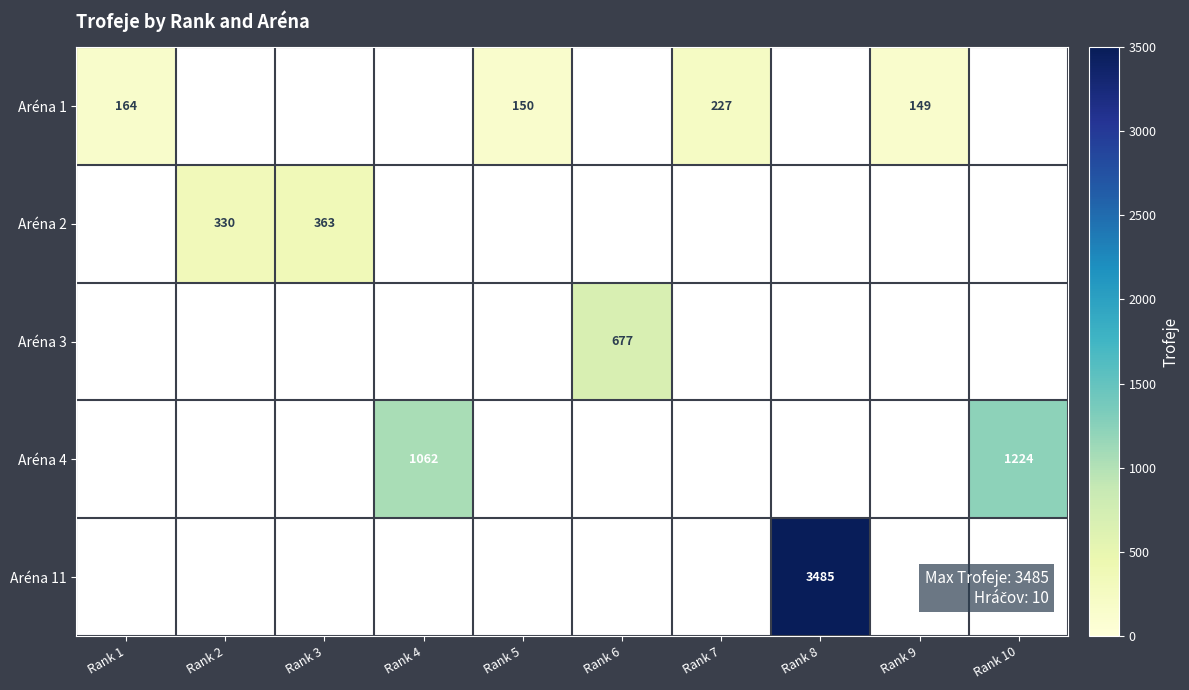

True or false: Aréna 2 has a value of 614 at Rank 3.

False